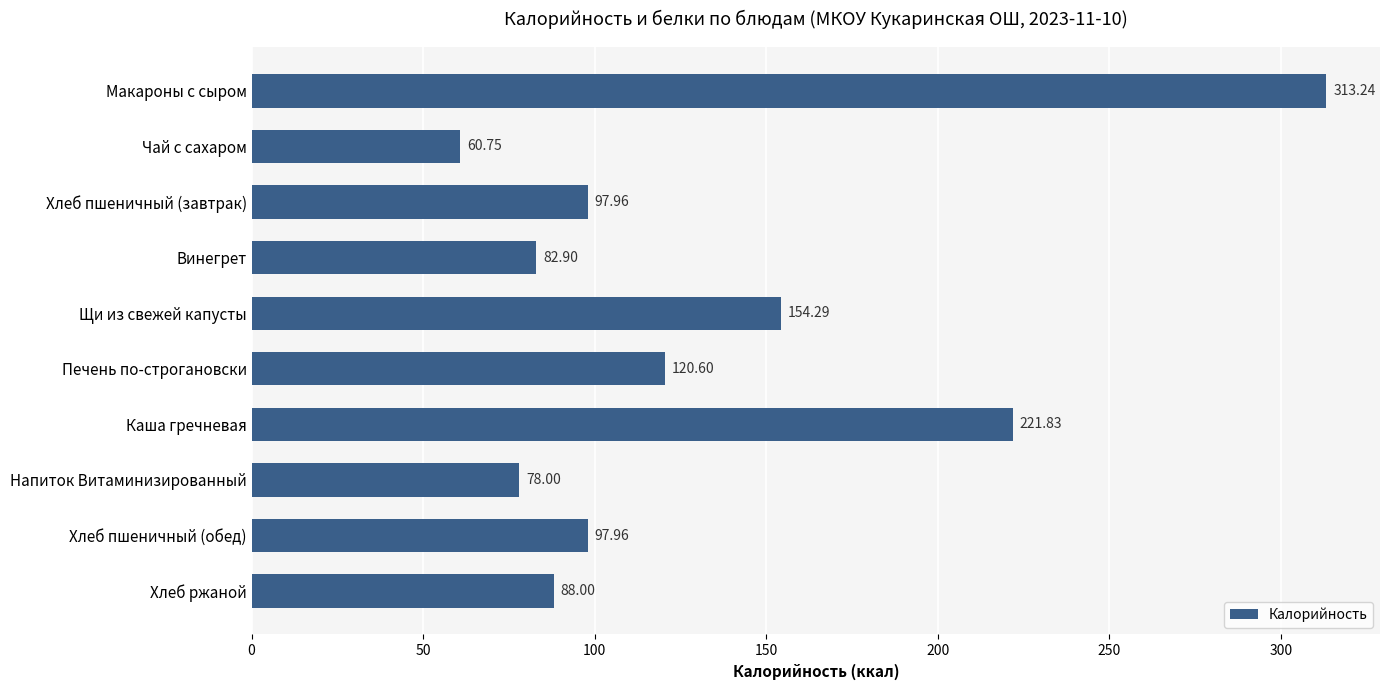

What is the label of the 6th bar from the top?

Печень по-строгановски